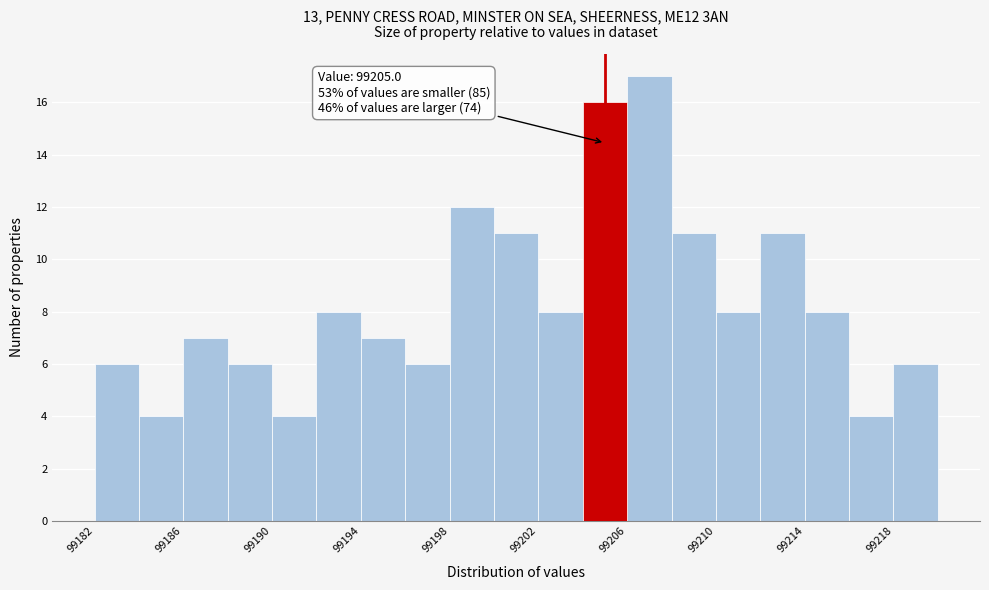

Which range on the x-axis has the tallest bar?

99206 to 99208